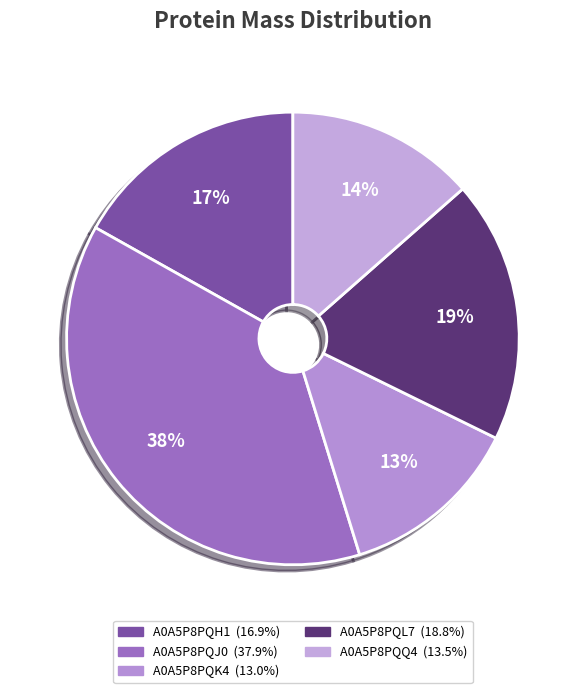

Count the number of slices in the pie.

5